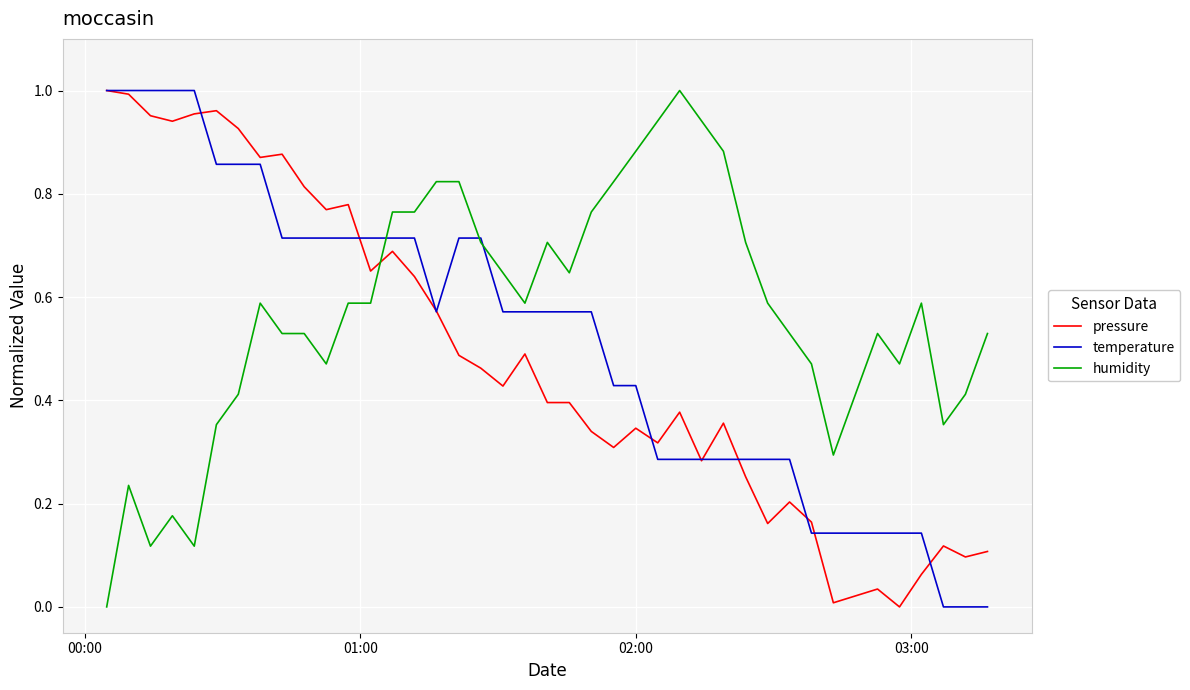

Which series has the largest total across all categories?

humidity